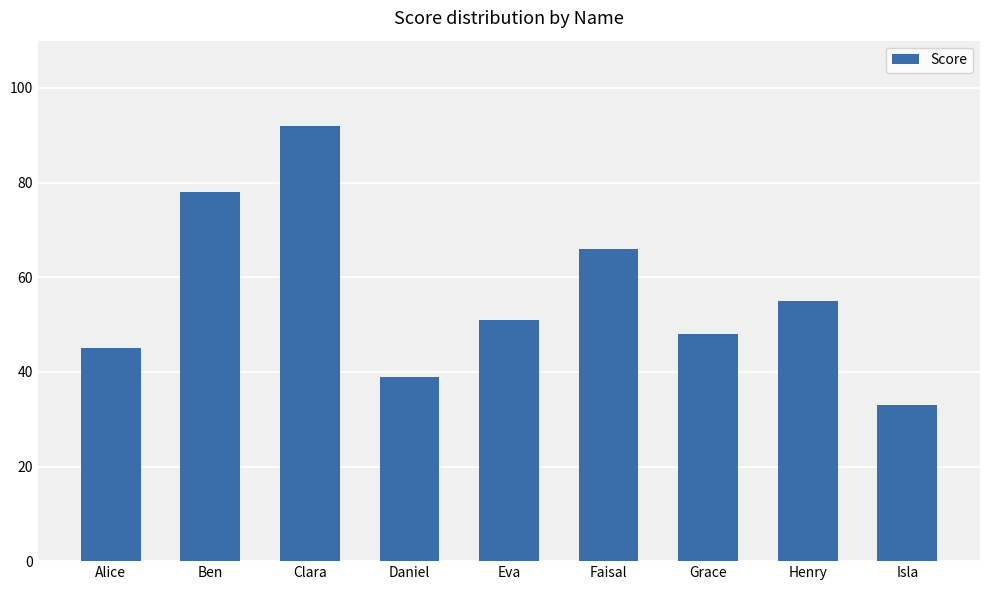

What is the sum of all values?

507